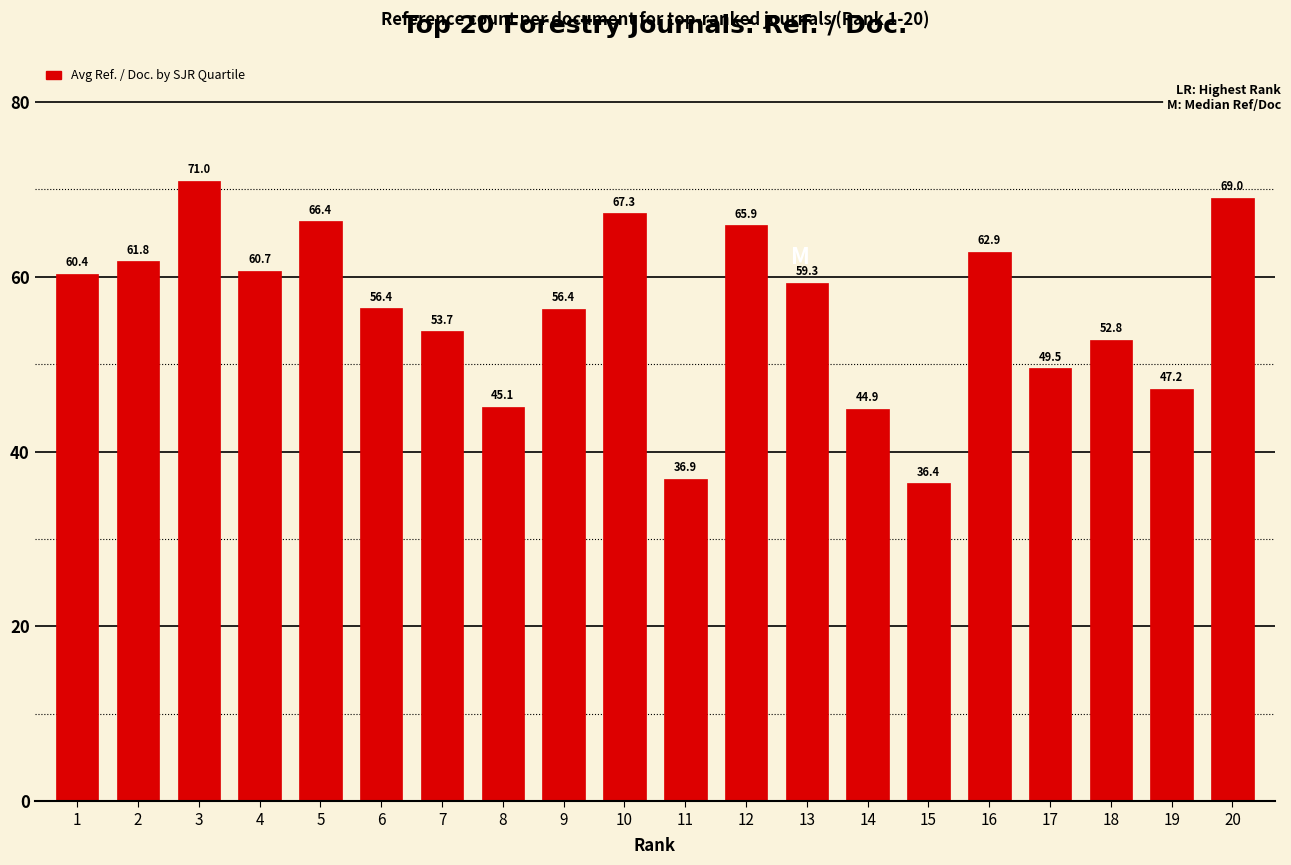

What is the difference between the maximum and minimum values?

34.6